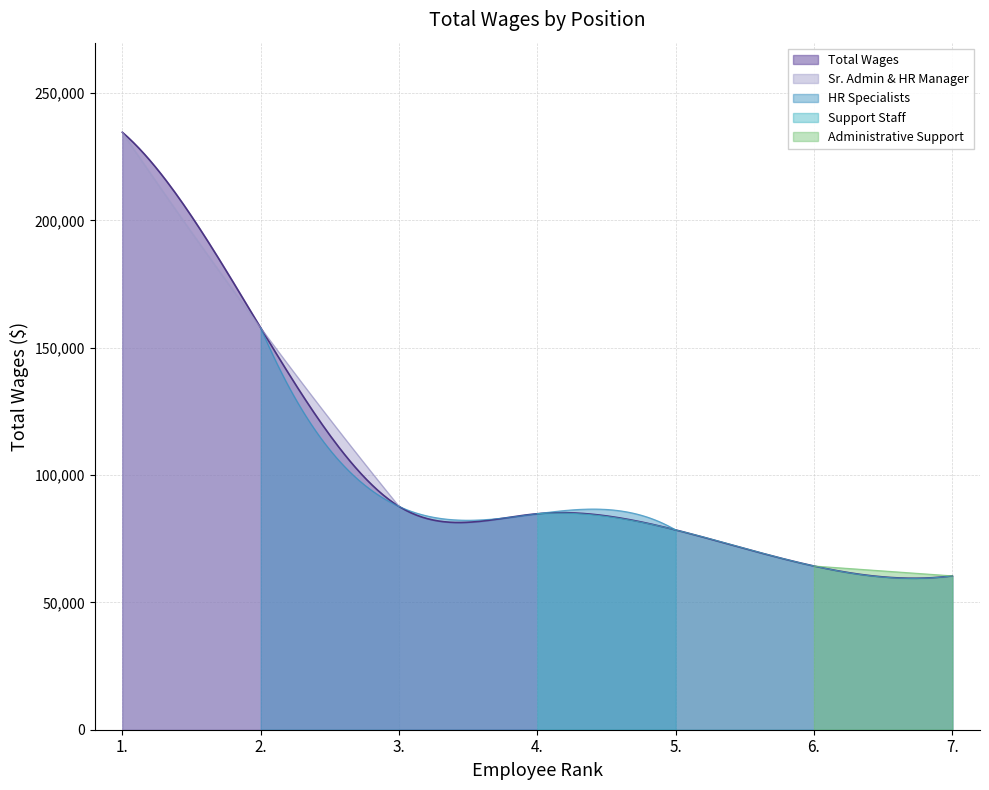

What is the average value?

109730